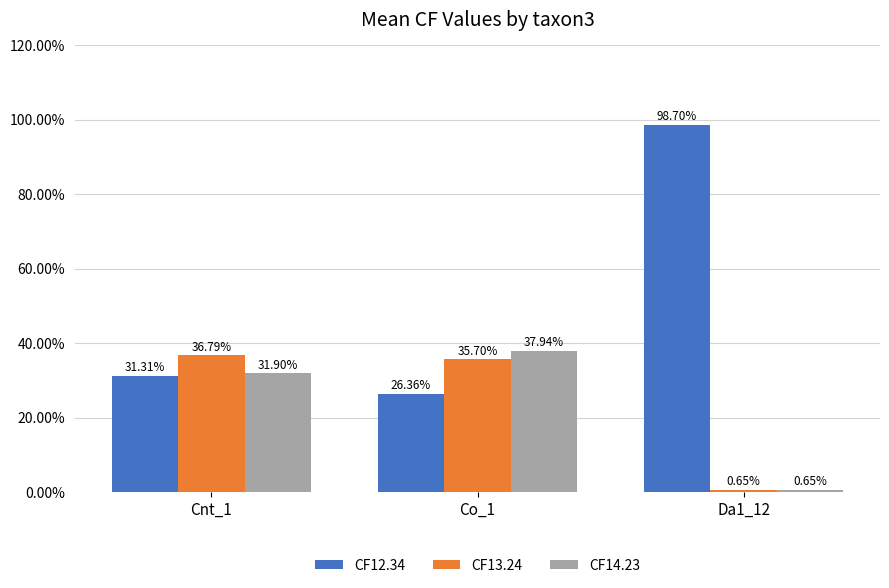

Are the bars horizontal?

No